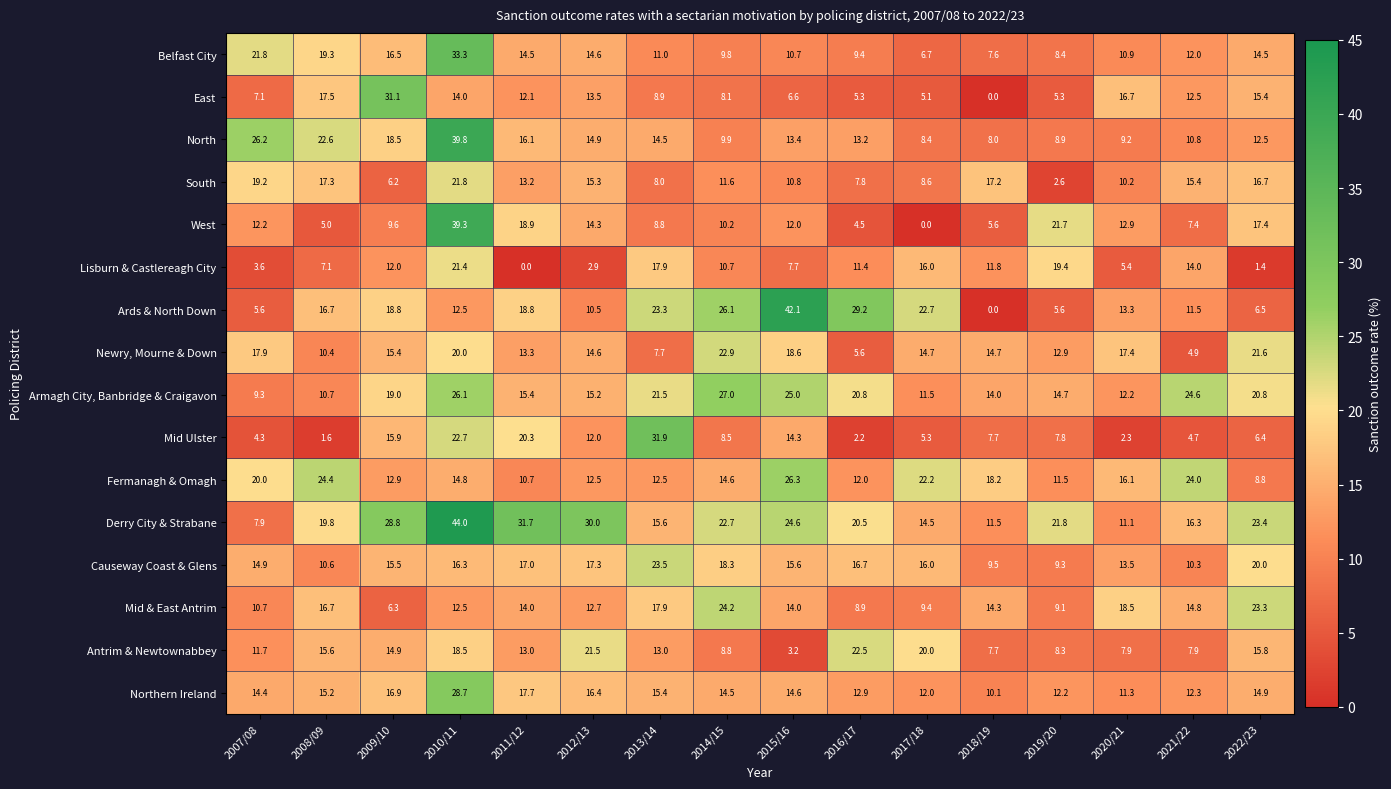

Count the number of categories in the chart.

16